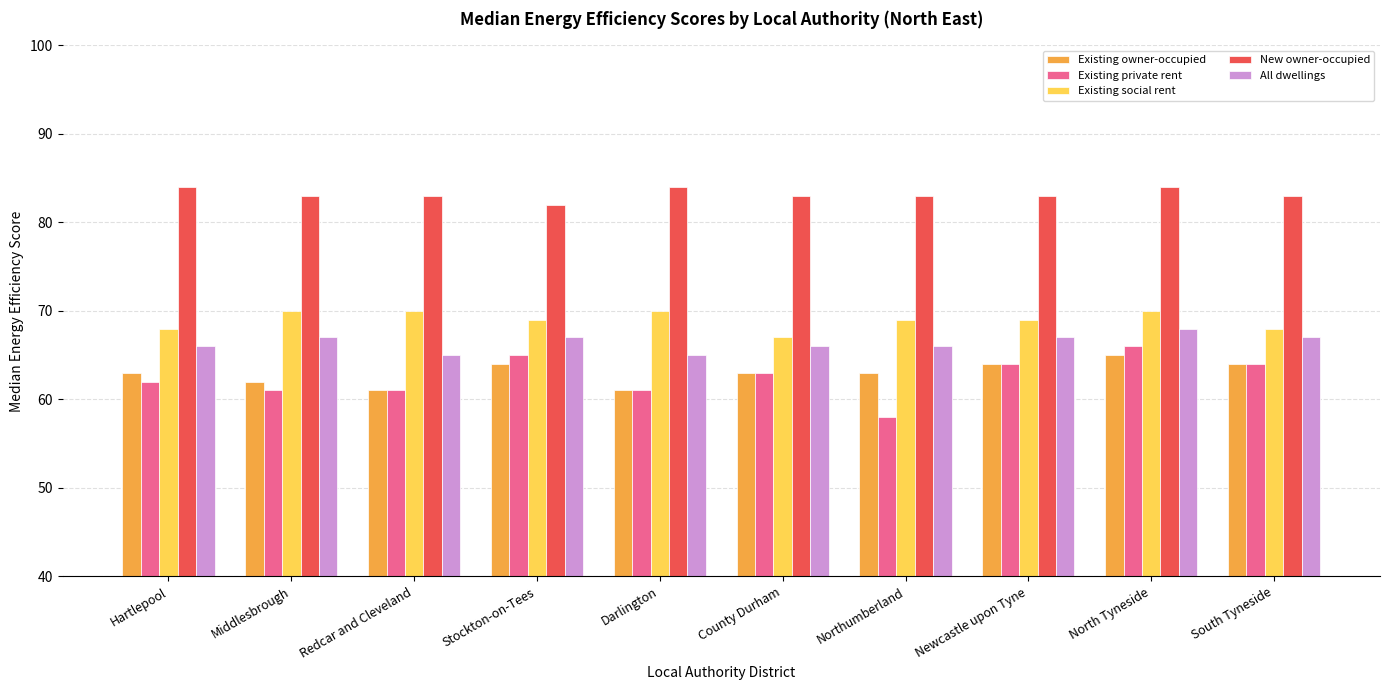

At which category is the sum across all series the highest?

North Tyneside